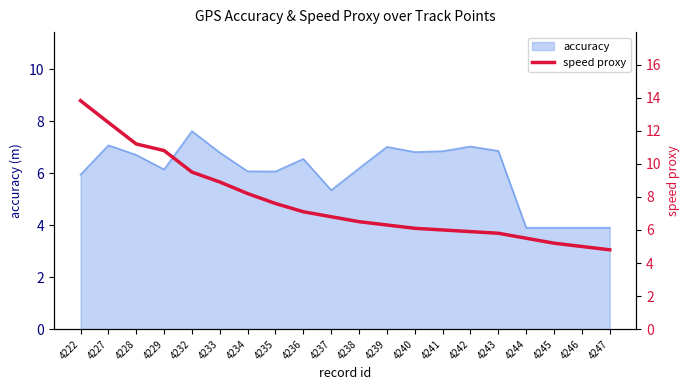

Between 4246 and 4239, which is larger?

4239